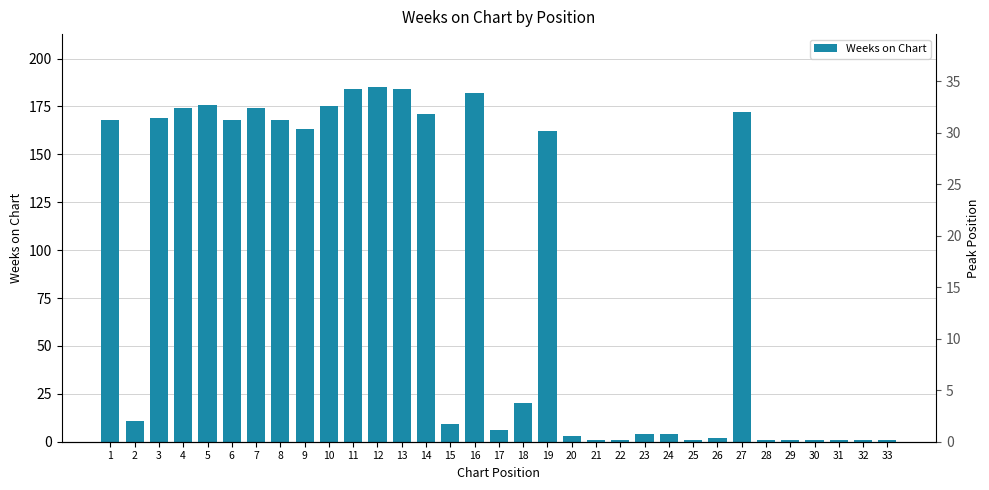

What is the smallest value displayed?

1